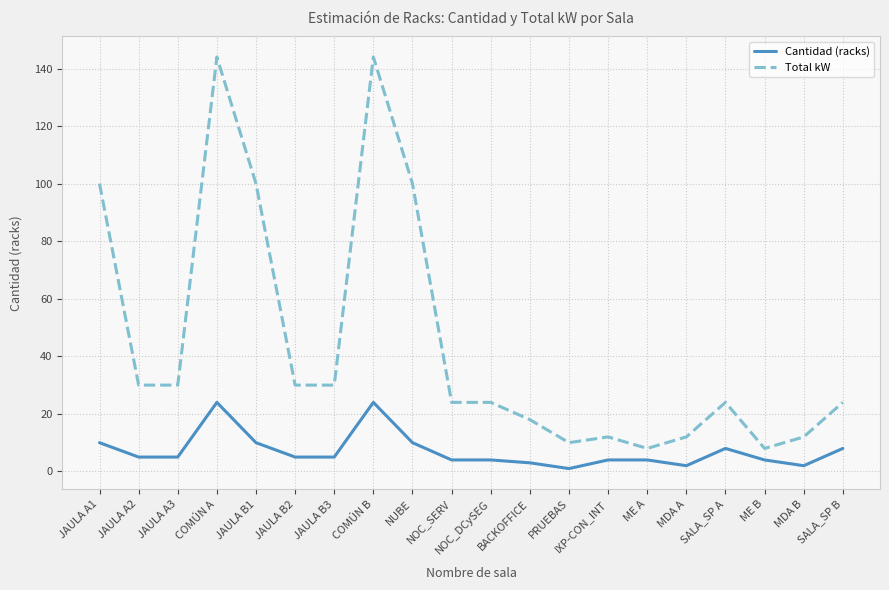

What is the difference between the highest and lowest values at BACKOFFICE?

15